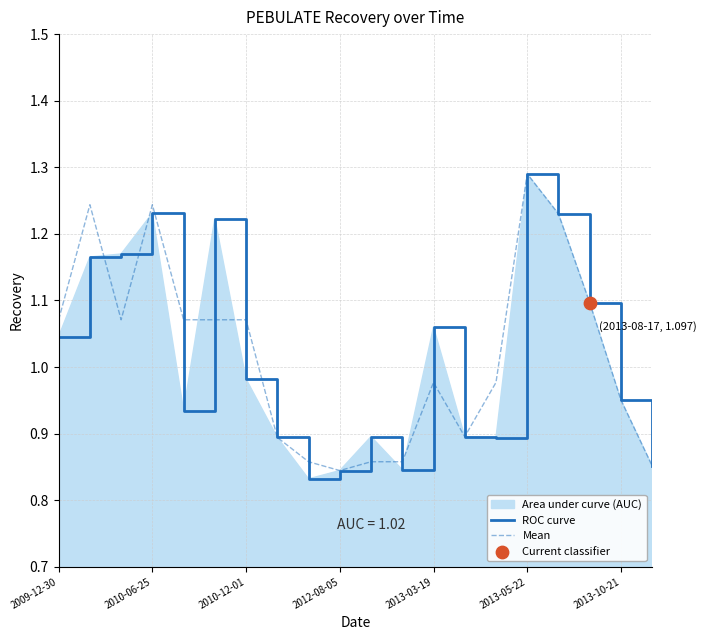

At which category is the sum across all series the highest?

2013-05-22